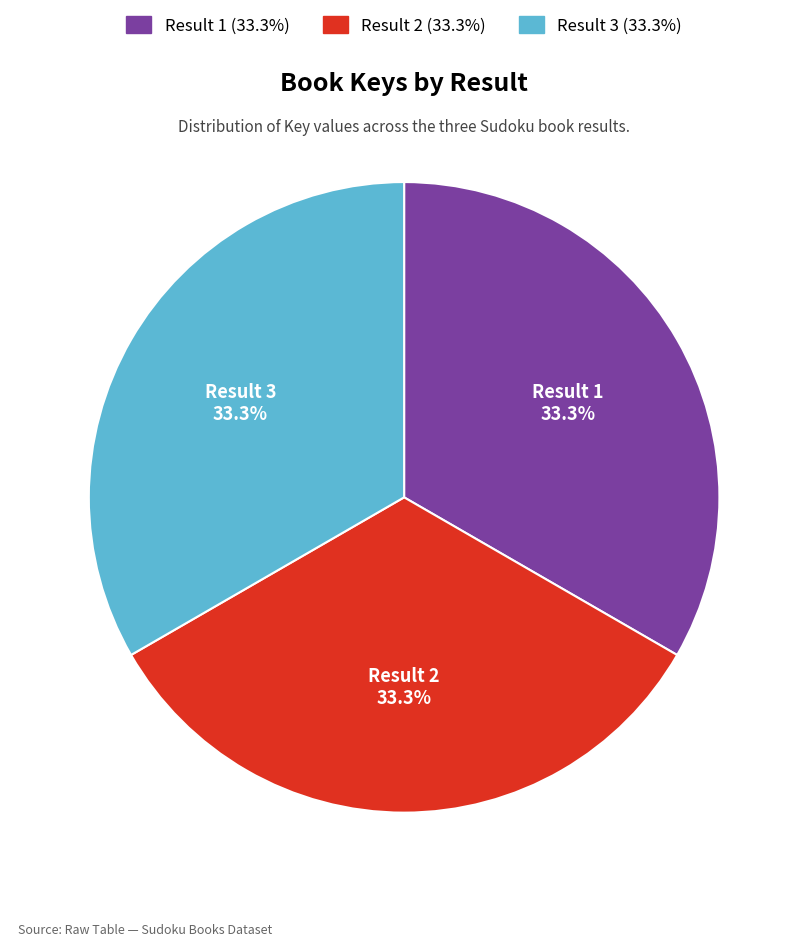

How many segments does this pie chart have?

3